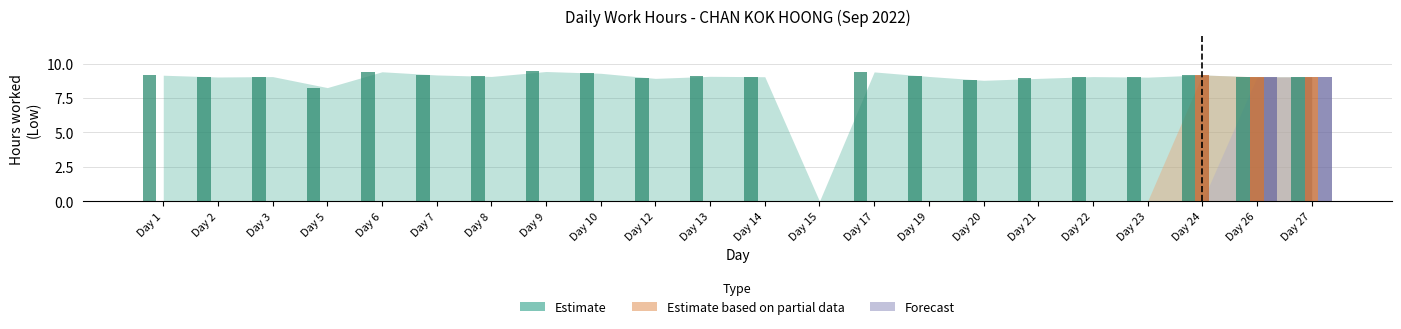

Are the bars horizontal?

No